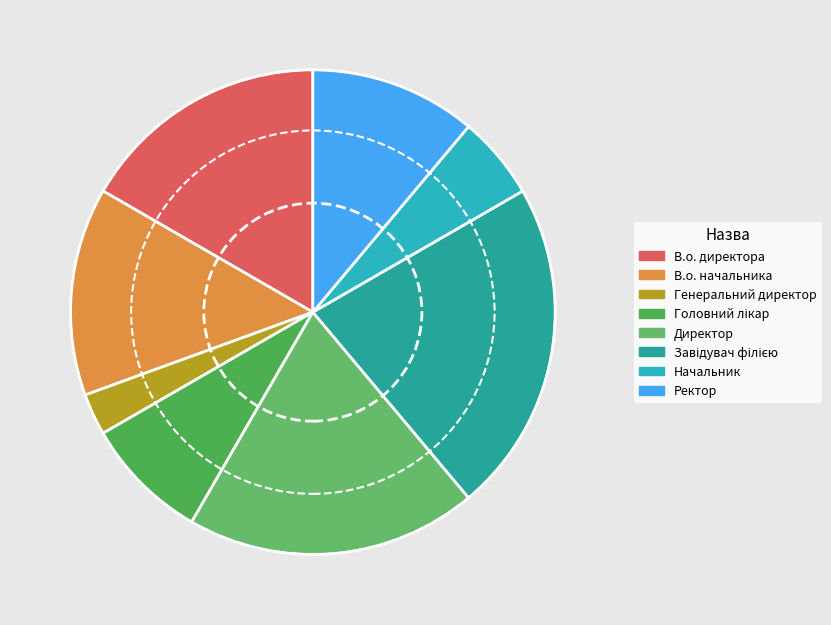

Combined, do В.о. директора and Головний лікар account for over 50%?

No